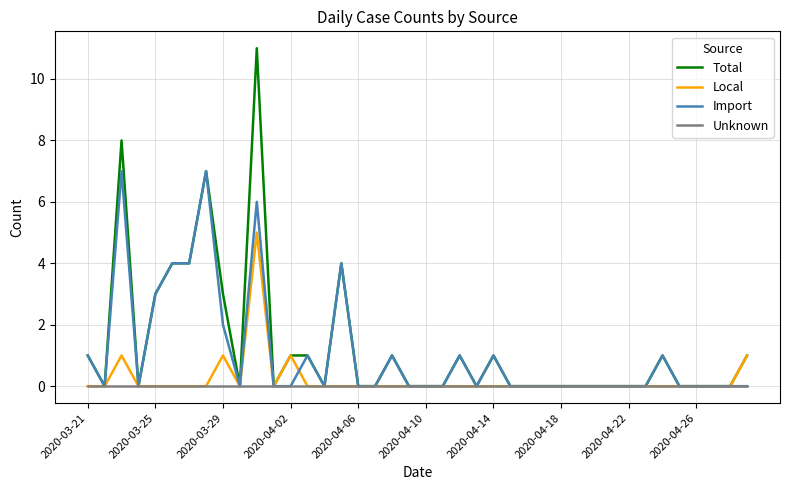

What is the maximum value shown in the chart?

11